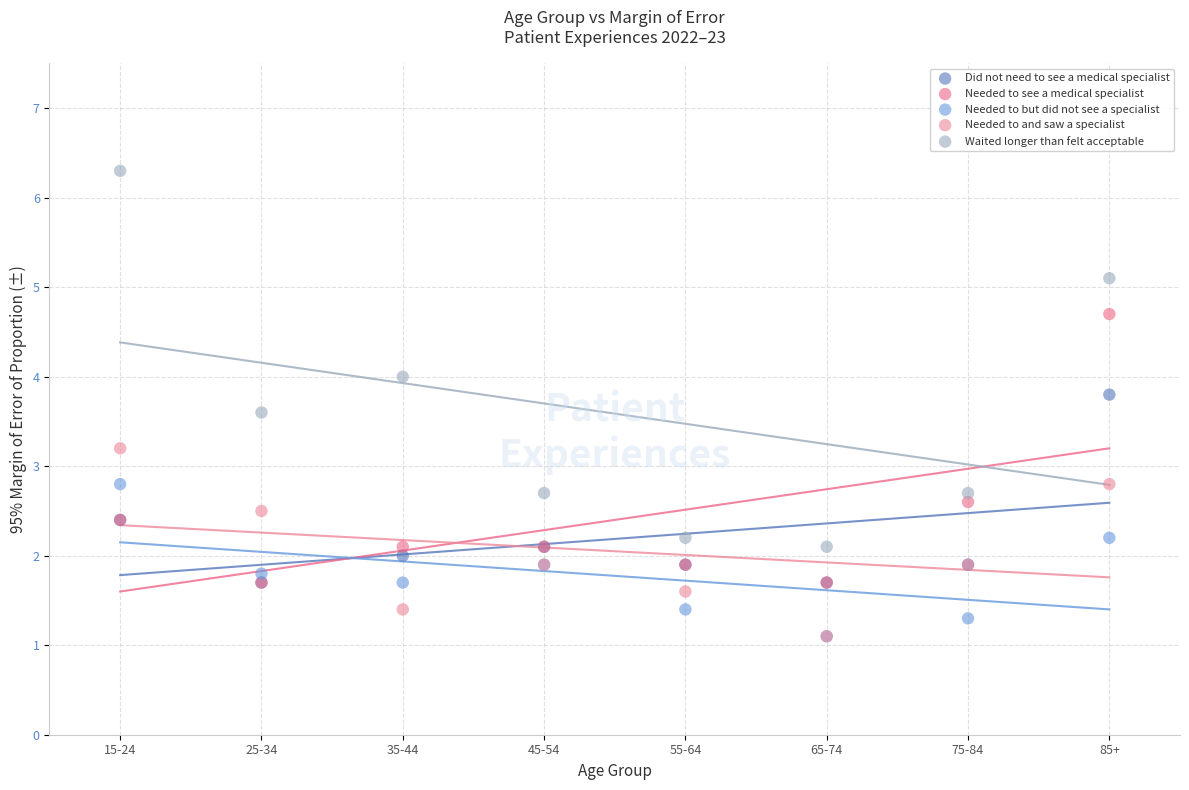

What are all the series names shown in the legend?

Did not need to see a medical specialist, Needed to see a medical specialist, Needed to but did not see a specialist, Needed to and saw a specialist, Waited longer than felt acceptable